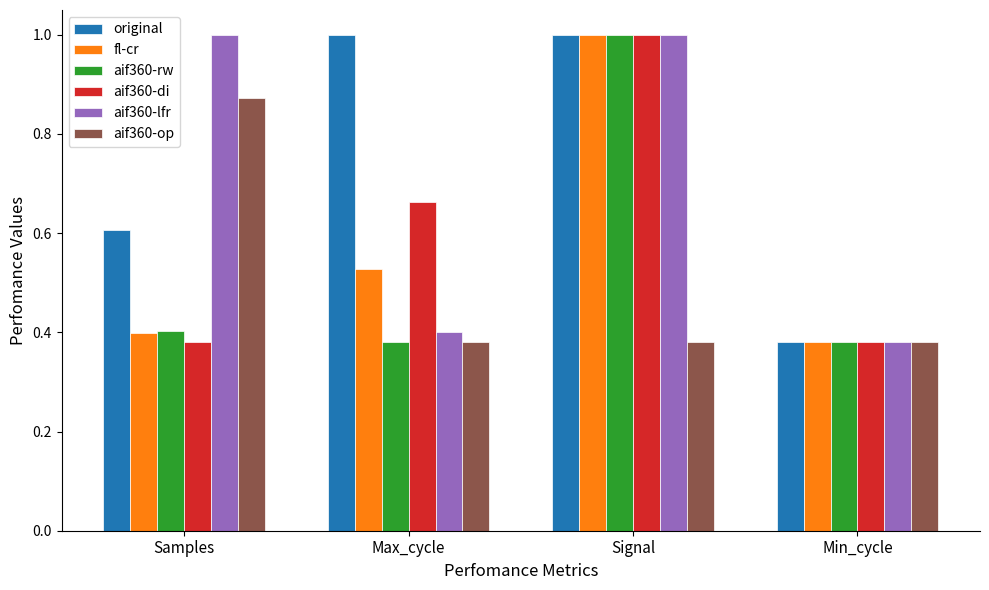

At which category is the sum across all series the highest?

Signal